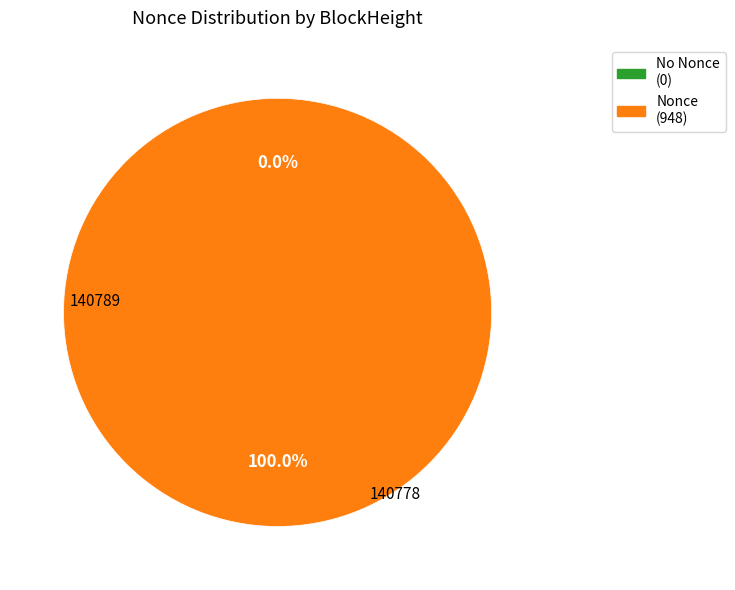

Is the sum of 140778 and 140789 greater than half?

Yes